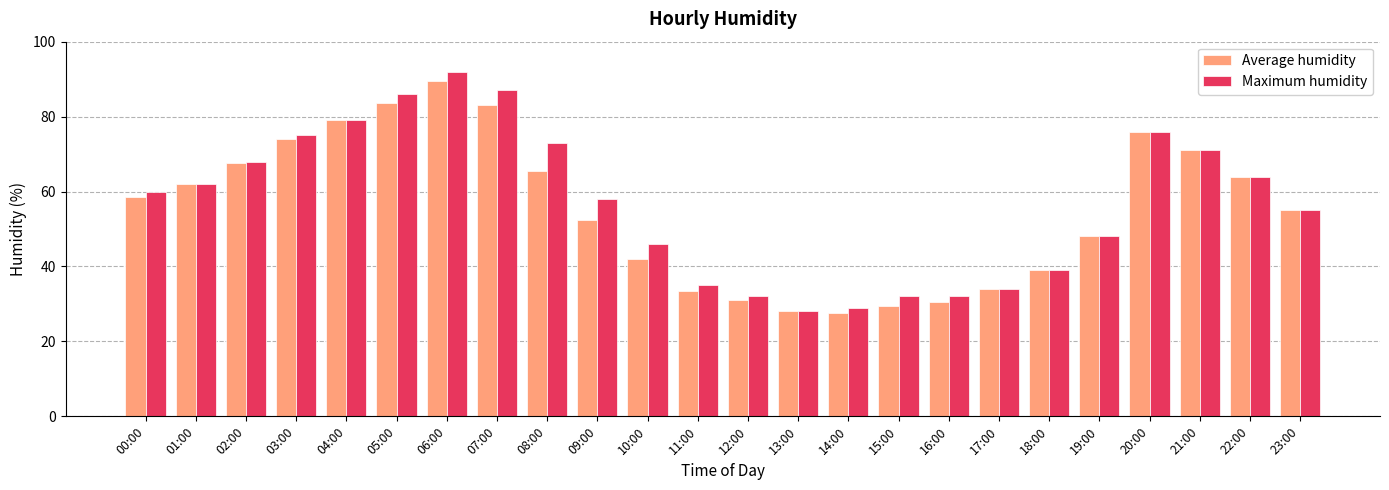

Reading left to right, extract all data points from this chart.

Average humidity: 00:00=58.5	01:00=62.0	02:00=67.5	03:00=74.0	04:00=79.0	05:00=83.5	06:00=89.5	07:00=83.0	08:00=65.5	09:00=52.5	10:00=42.0	11:00=33.5	12:00=31.0	13:00=28.0	14:00=27.5	15:00=29.5	16:00=30.5	17:00=34.0	18:00=39.0	19:00=48.0	20:00=76.0	21:00=71.0	22:00=64.0	23:00=55.0
Maximum humidity: 00:00=60.0	01:00=62.0	02:00=68.0	03:00=75.0	04:00=79.0	05:00=86.0	06:00=92.0	07:00=87.0	08:00=73.0	09:00=58.0	10:00=46.0	11:00=35.0	12:00=32.0	13:00=28.0	14:00=29.0	15:00=32.0	16:00=32.0	17:00=34.0	18:00=39.0	19:00=48.0	20:00=76.0	21:00=71.0	22:00=64.0	23:00=55.0